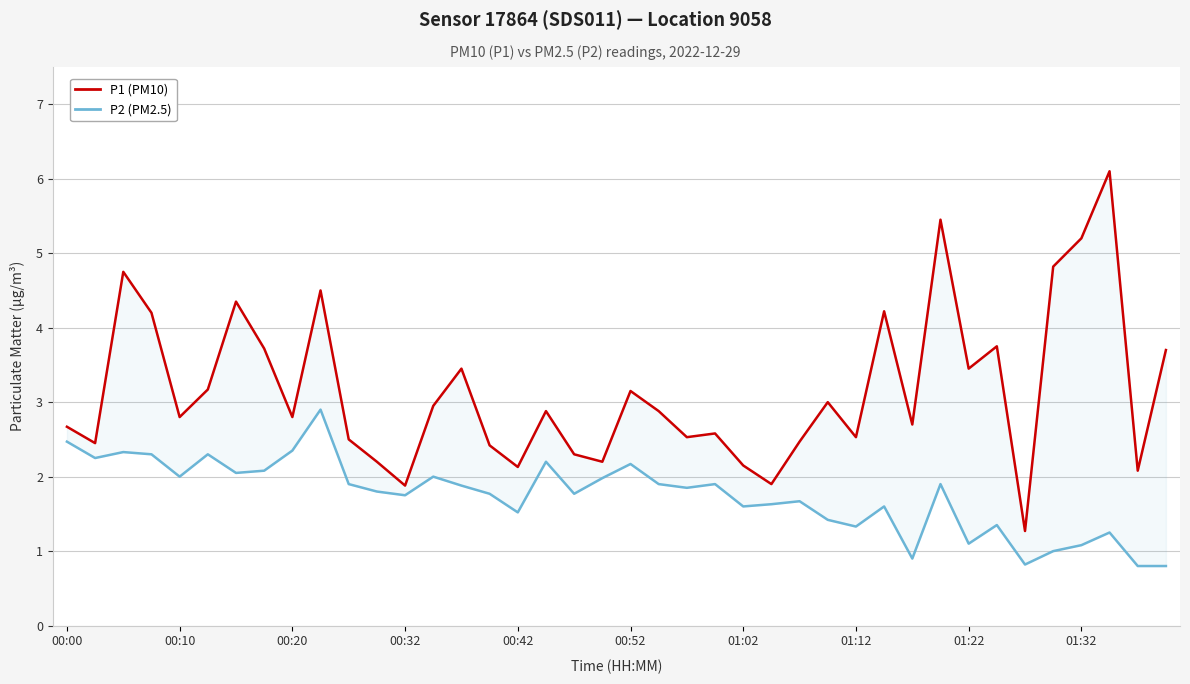

Between 13 and 25, which is larger?

13